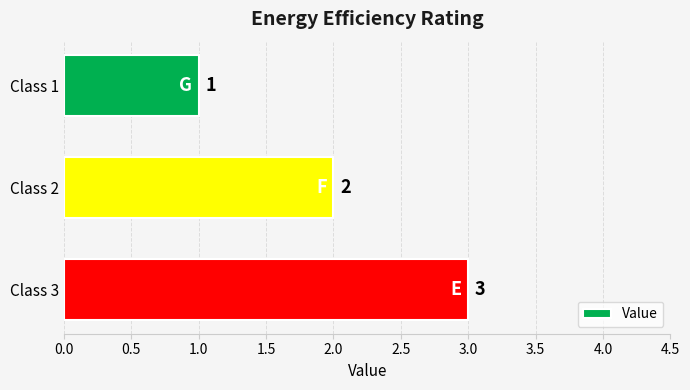

What is the change in value from Class 1 to Class 2?

+1